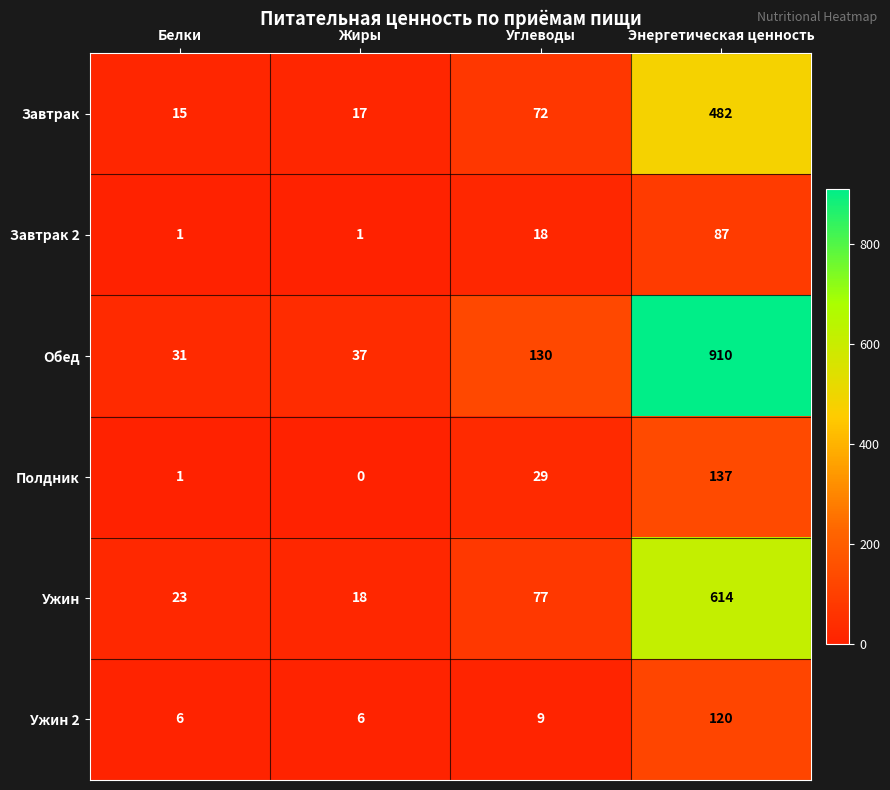

Count the number of categories in the chart.

4